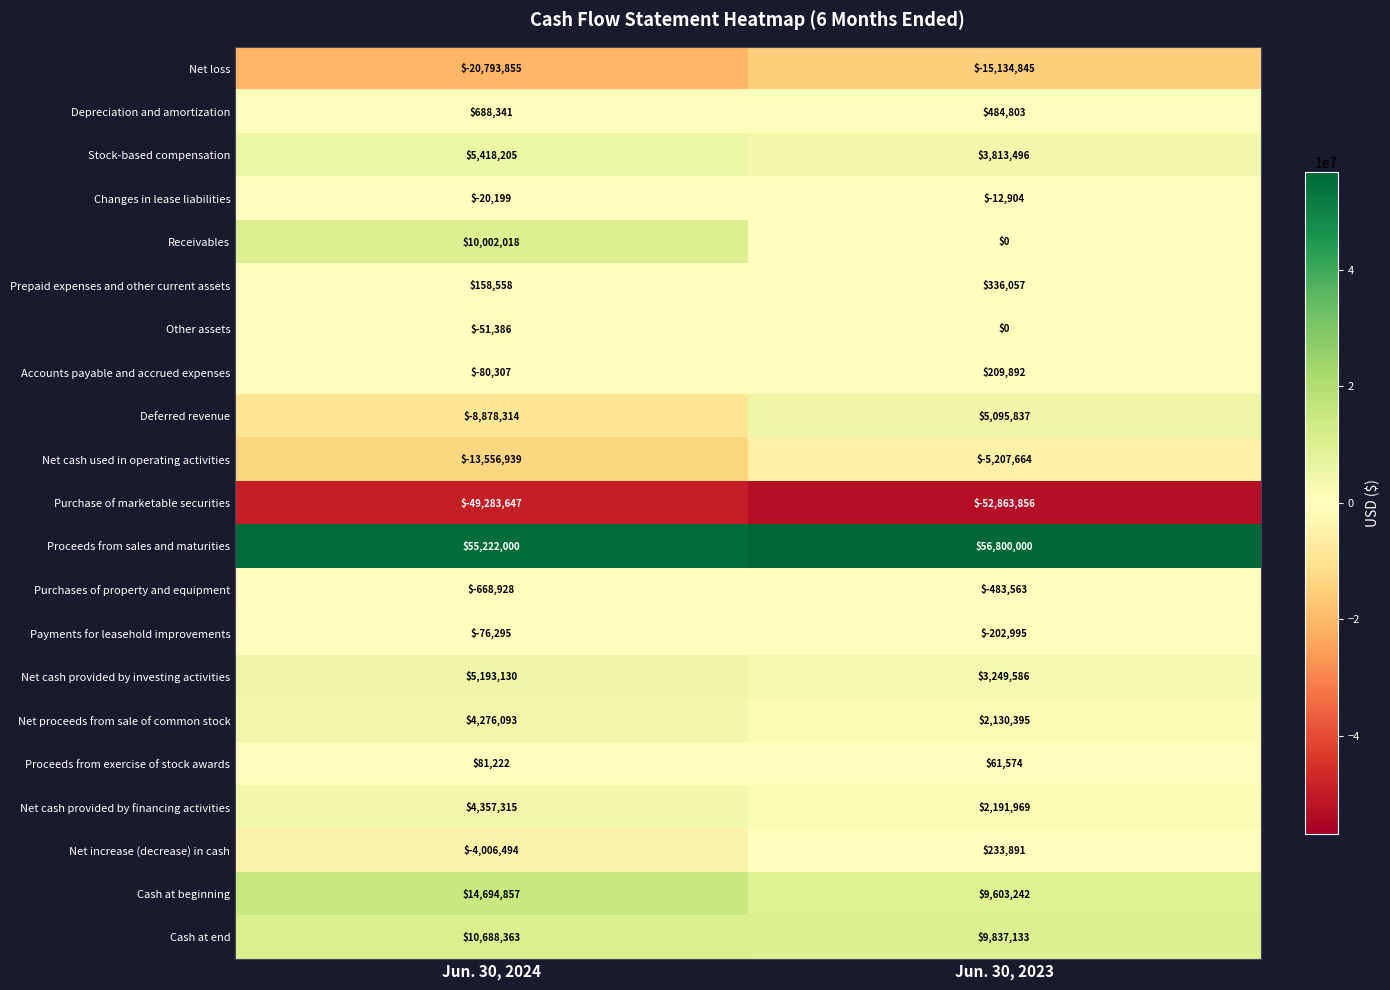

What is the smallest value displayed?

-52863856